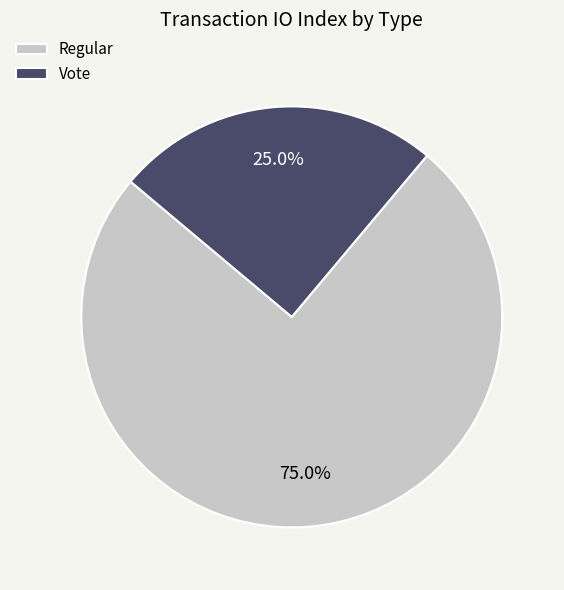

What percentage is the Vote slice, to the nearest percent?

25%